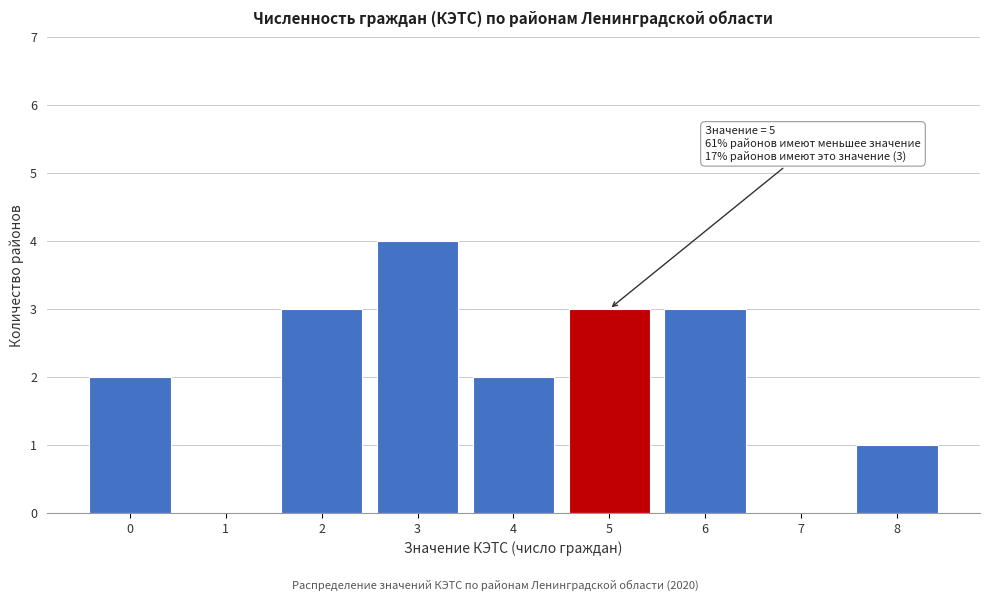

Reading left to right, transcribe all the data shown in this chart.

0=2	1=0	2=3	3=4	4=2	5=3	6=3	7=0	8=1